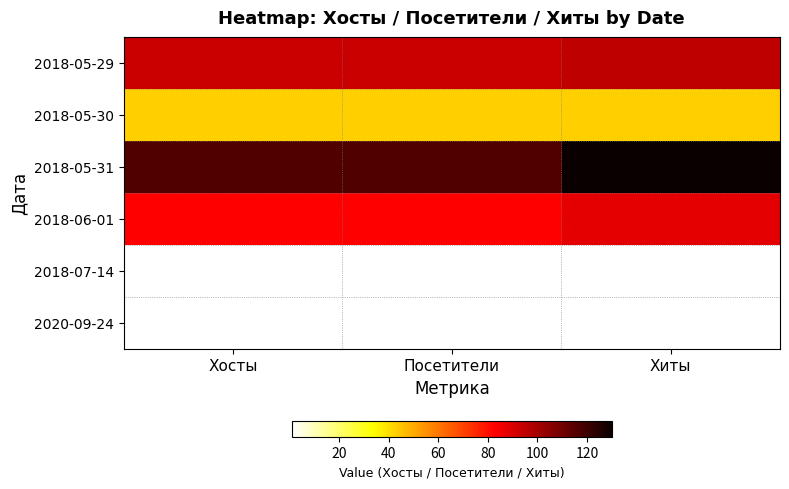

List the series in order of their peak value, highest first.

2018-05-31, 2018-05-29, 2018-06-01, 2018-05-30, 2018-07-14, 2020-09-24